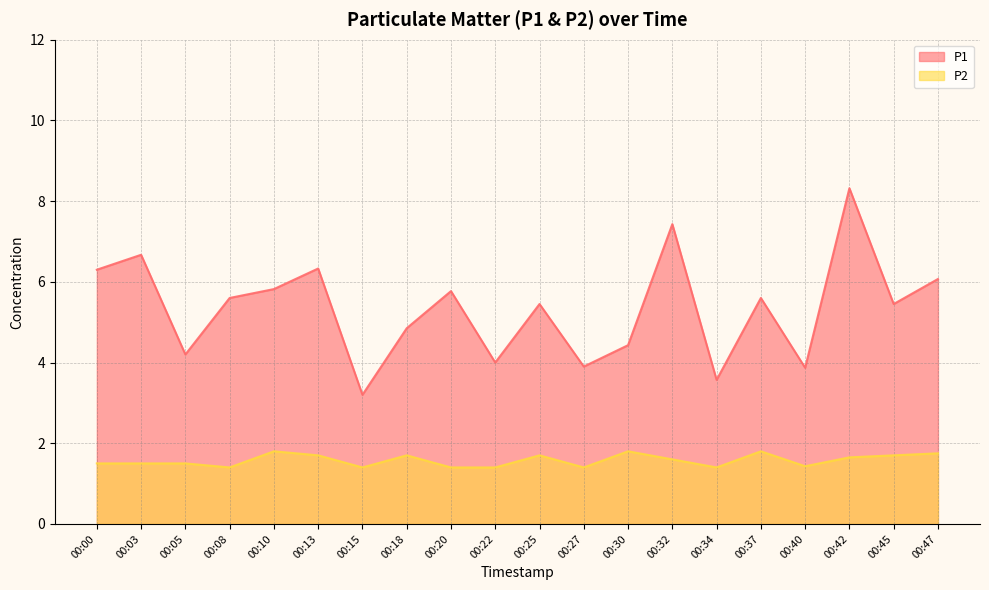

Reading right to left, extract all data points from this chart.

P1: 6.1	5.5	8.3	3.9	5.6	3.6	7.4	4.4	3.9	5.5	4.0	5.8	4.8	3.2	6.3	5.8	5.6	4.2	6.7	6.3
P2: 1.8	1.7	1.6	1.4	1.8	1.4	1.6	1.8	1.4	1.7	1.4	1.4	1.7	1.4	1.7	1.8	1.4	1.5	1.5	1.5